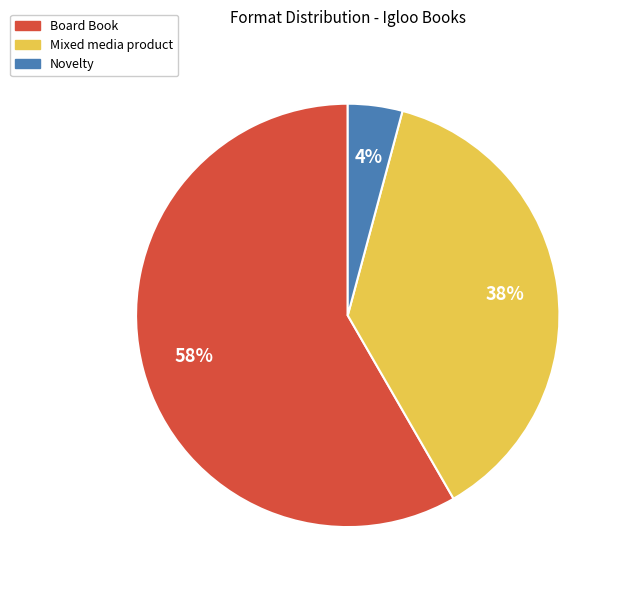

To the nearest percent, what is the combined percentage of Board Book and Mixed media product?

96%